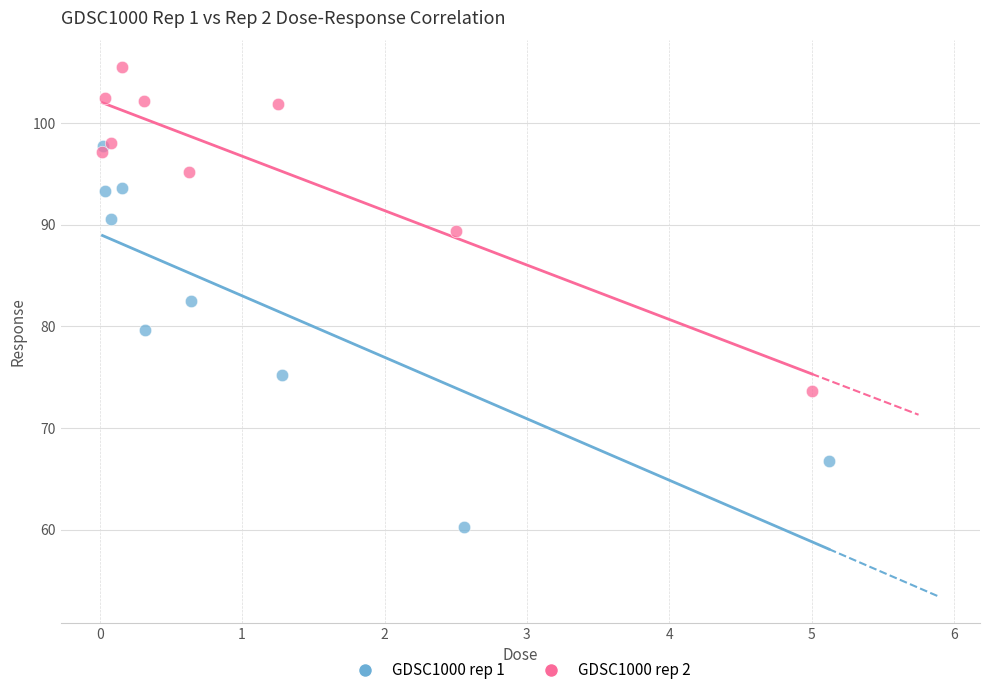

What are all the series names shown in the legend?

GDSC1000 rep 1, GDSC1000 rep 2